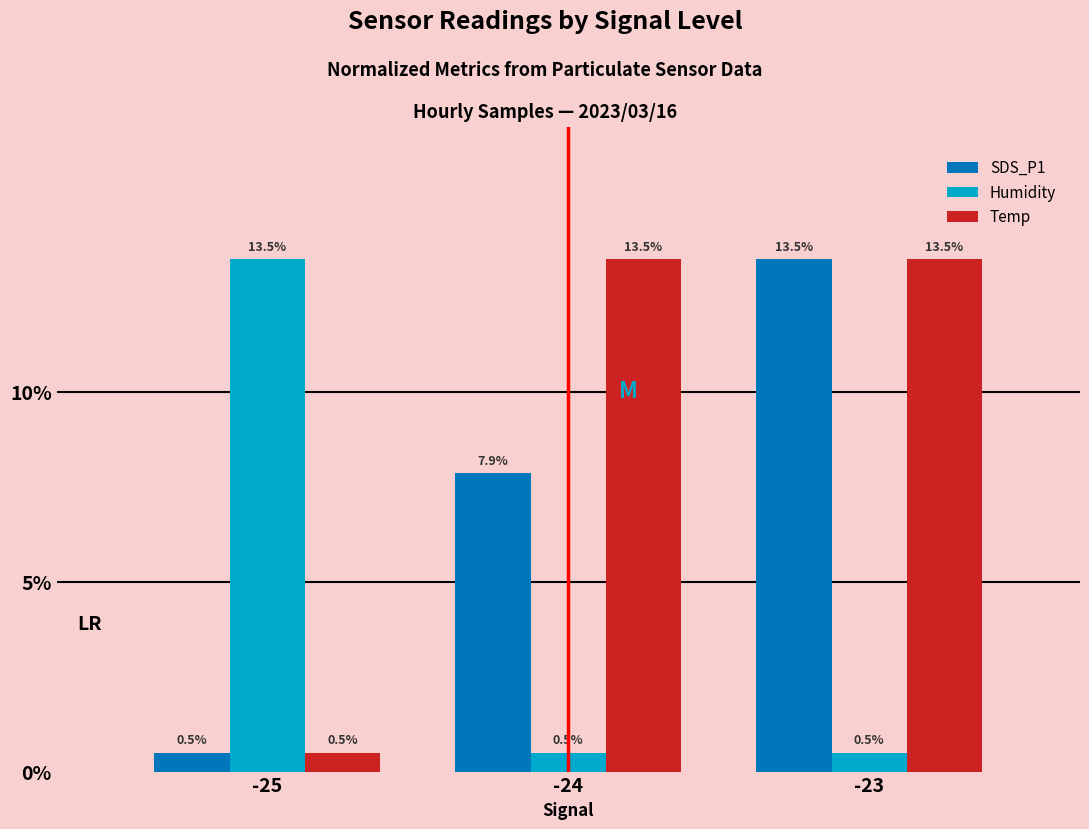

Reading right to left, transcribe all the data shown in this chart.

SDS_P1: -23=13.5	-24=7.9	-25=0.5
Humidity: -23=0.5	-24=0.5	-25=13.5
Temp: -23=13.5	-24=13.5	-25=0.5